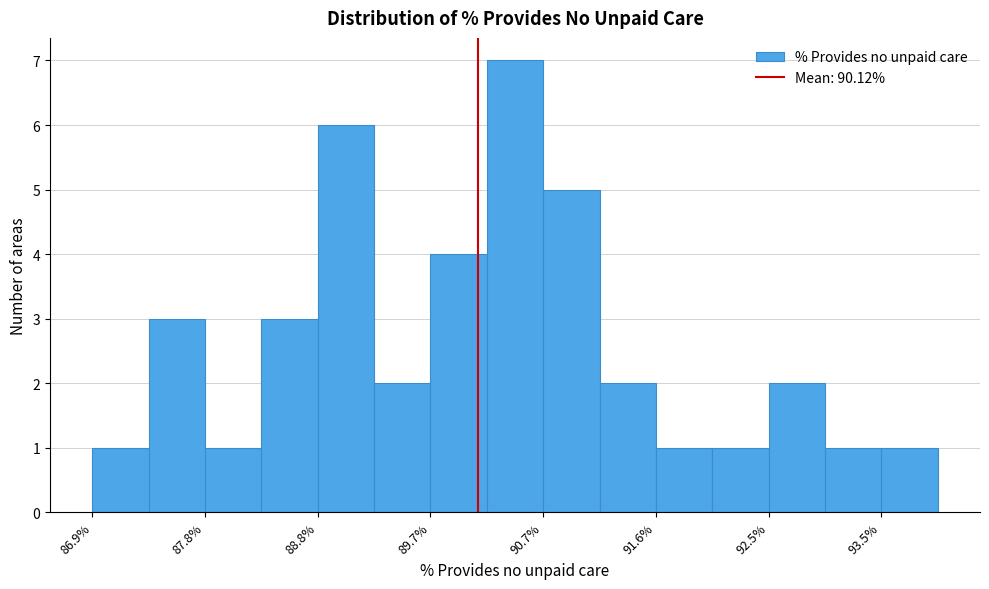

Reading left to right, transcribe this chart: for each bar, give the range it covers on the x-axis and its height. Neither the bar edges nor the heights are printed on the chart, so give them approximately, as read against the axes.

86.9 to 87.4: 1
87.4 to 87.8: 3
87.8 to 88.3: 1
88.3 to 88.8: 3
88.8 to 89.3: 6
89.3 to 89.7: 2
89.7 to 90.2: 4
90.2 to 90.7: 7
90.7 to 91.1: 5
91.1 to 91.6: 2
91.6 to 92.1: 1
92.1 to 92.5: 1
92.5 to 93.0: 2
93.0 to 93.5: 1
93.5 to 94.0: 1